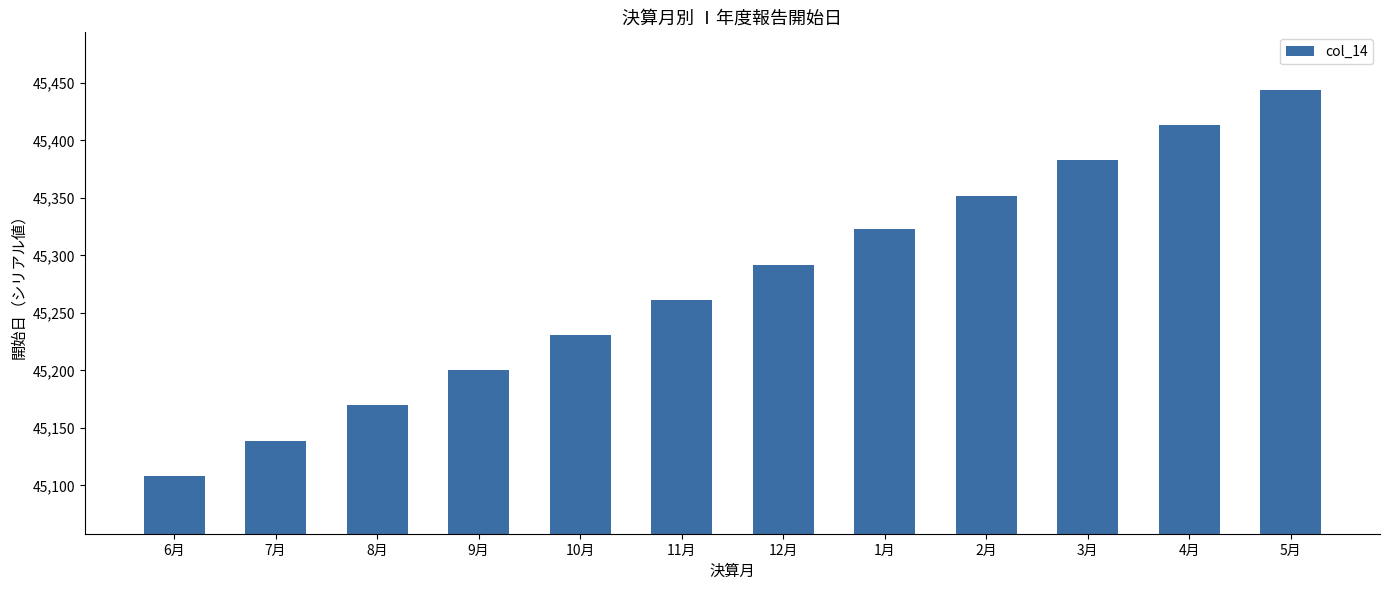

True or false: the data shows 63751 at 1月.

False